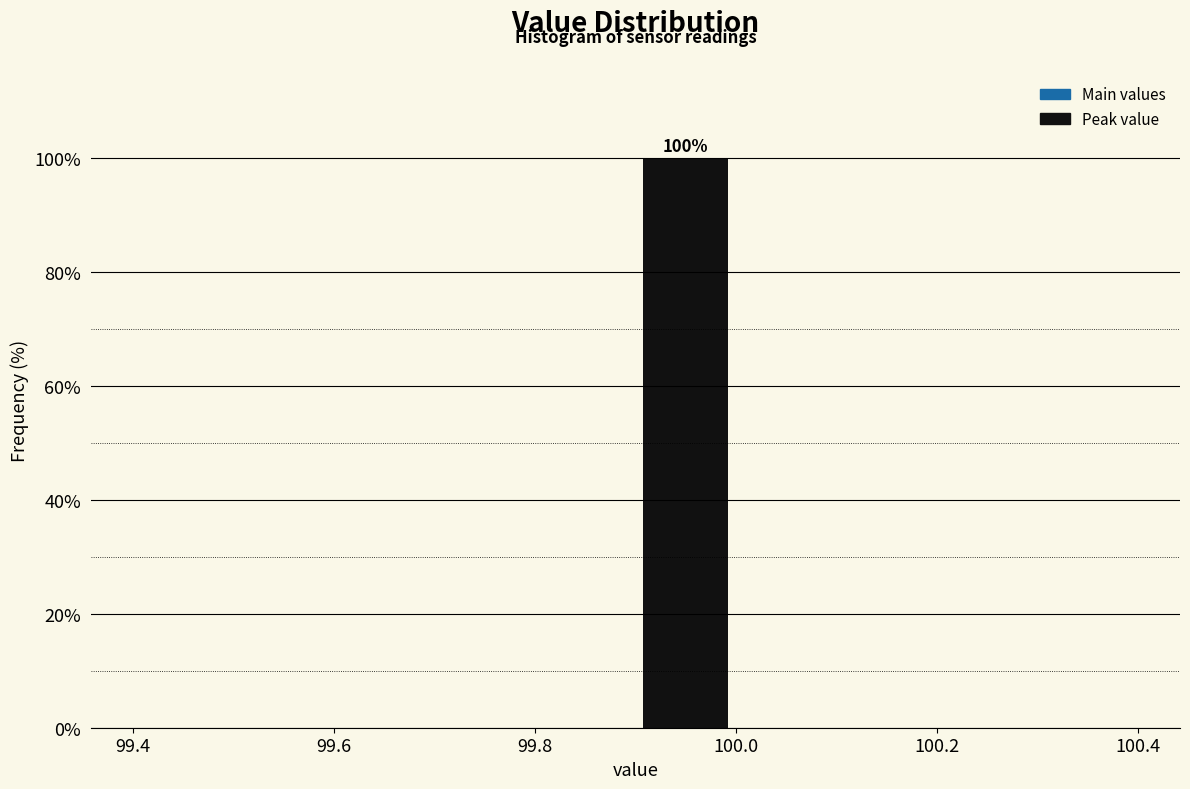

Which range on the x-axis has the tallest bar?

99.9 to 100.0